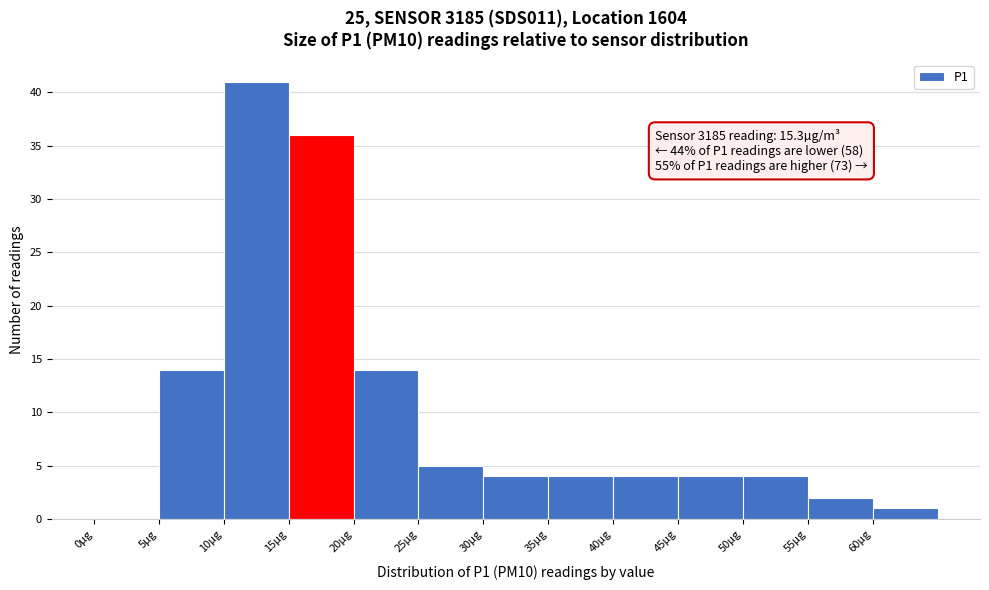

Over which range of the x-axis is the bar tallest?

10 to 15